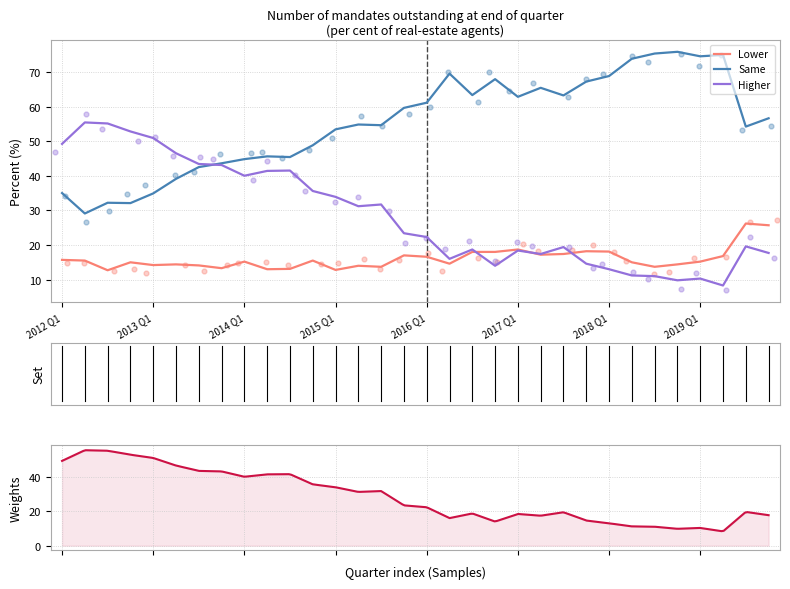

At which category is the sum across all series the highest?

2015 Q1